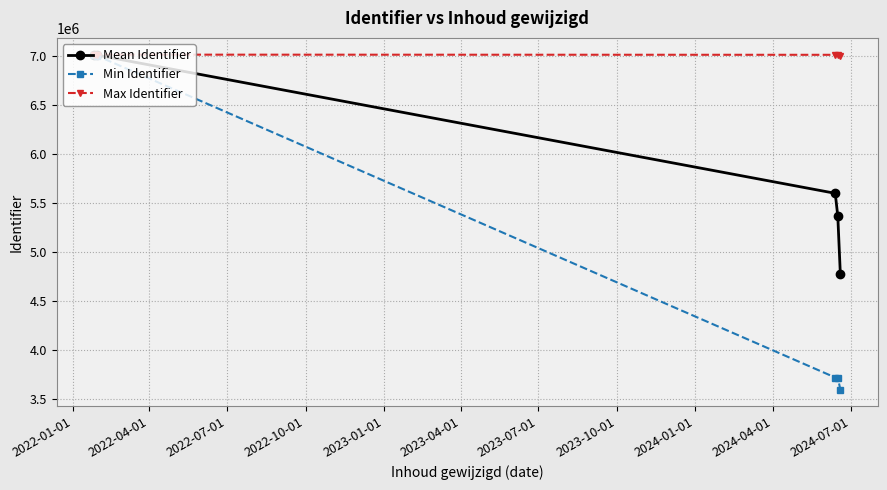

Which series has the largest total across all categories?

Max Identifier